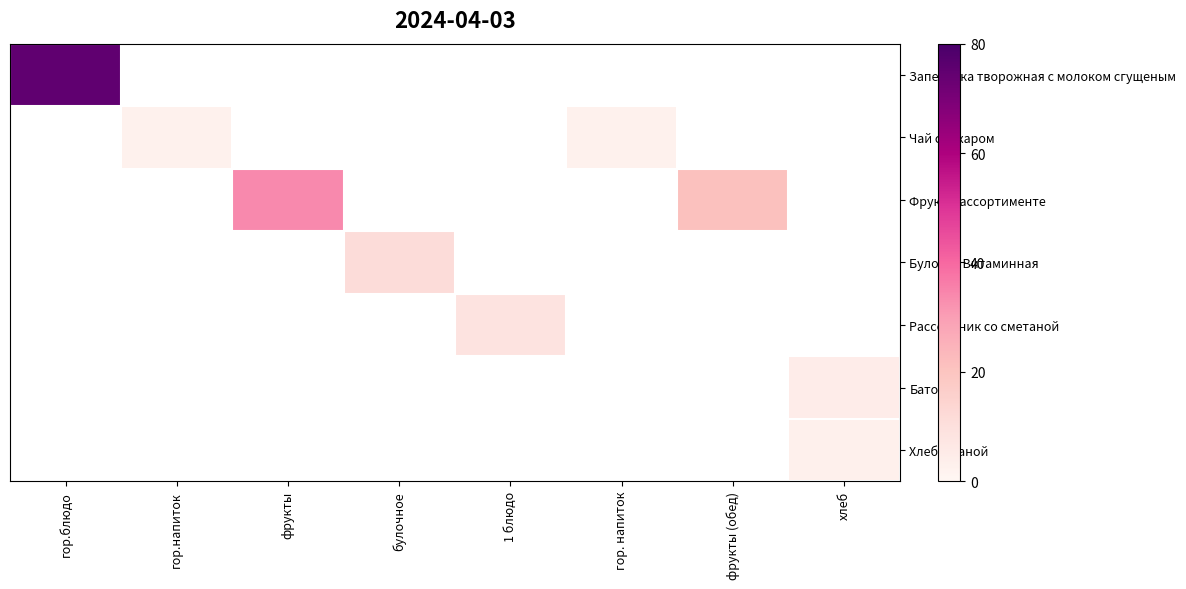

True or false: Булочка Витаминная has a value of 6.6 at булочное.

False